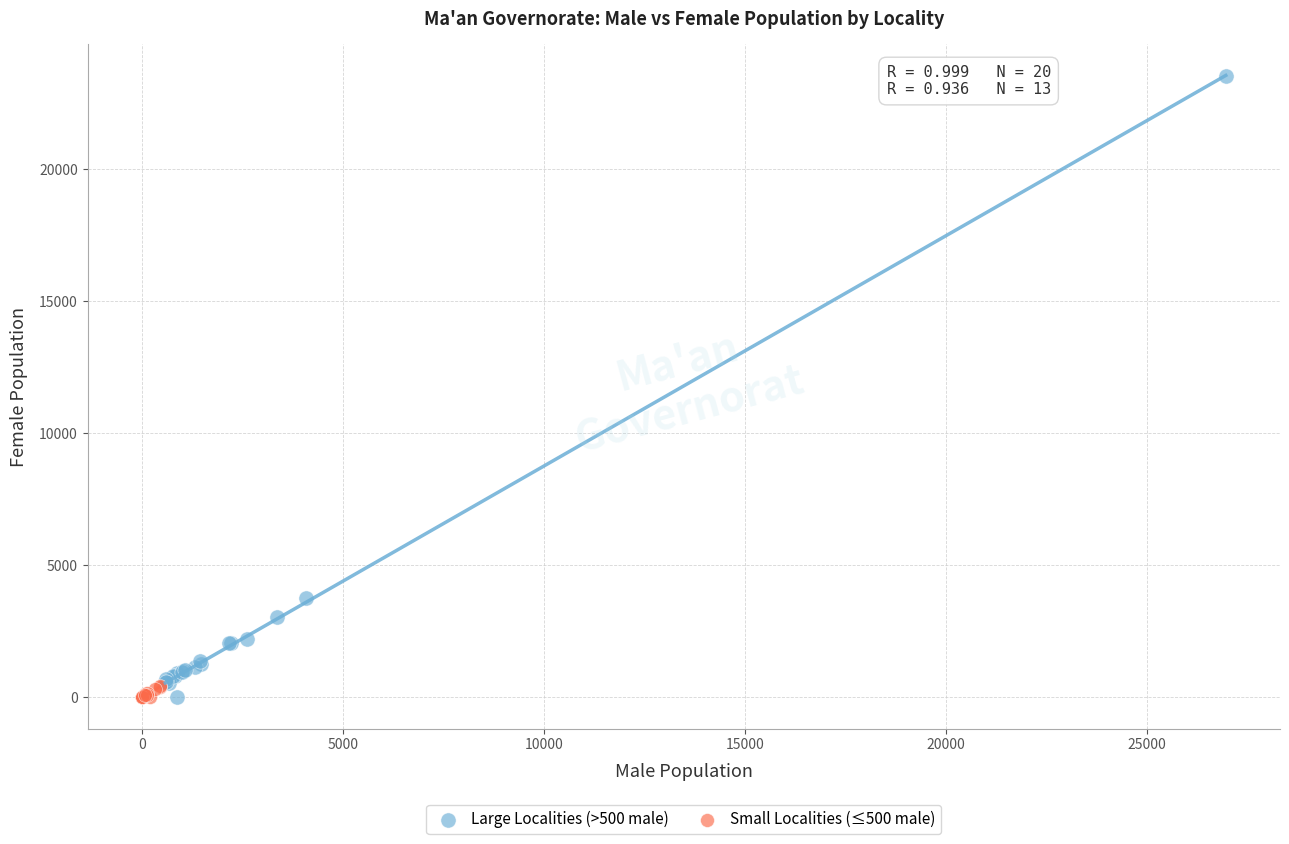

Which series reaches the maximum Y coordinate?

Large Localities (>500 male)